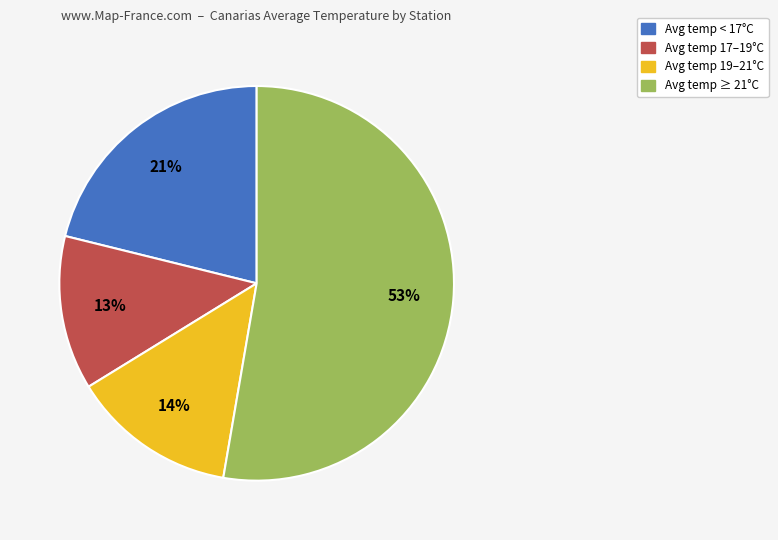

To the nearest percent, what is the average slice percentage?

25%